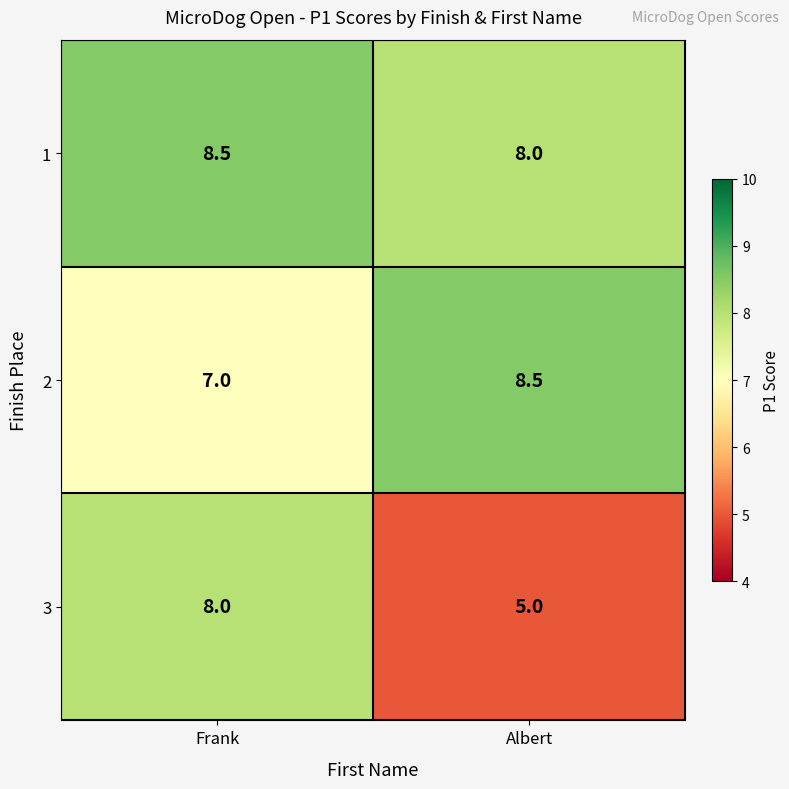

At Frank, list the series in order from smallest to largest.

2, 3, 1